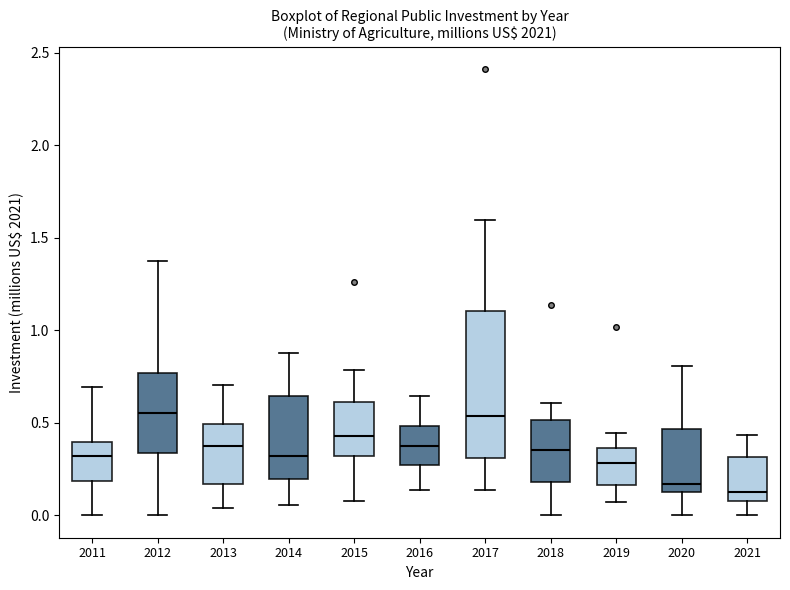

Reading left to right, read every box against the y-axis: the position of its median line, the range the box covers, and the ends of its whiskers. The values are not printed on the chart, so give them approximately, as read against the axis.

2011: median 0.30, box 0.20 to 0.40, whiskers 0.00 to 0.70
2012: median 0.55, box 0.35 to 0.75, whiskers 0.00 to 1.35
2013: median 0.35, box 0.15 to 0.50, whiskers 0.05 to 0.70
2014: median 0.30, box 0.20 to 0.65, whiskers 0.05 to 0.90
2015: median 0.45, box 0.30 to 0.60, whiskers 0.10 to 0.80
2016: median 0.40, box 0.25 to 0.50, whiskers 0.15 to 0.65
2017: median 0.55, box 0.30 to 1.10, whiskers 0.15 to 1.60
2018: median 0.35, box 0.20 to 0.50, whiskers 0.00 to 0.60
2019: median 0.30, box 0.15 to 0.35, whiskers 0.05 to 0.45
2020: median 0.15, box 0.10 to 0.45, whiskers 0.00 to 0.80
2021: median 0.15, box 0.10 to 0.30, whiskers 0.00 to 0.45